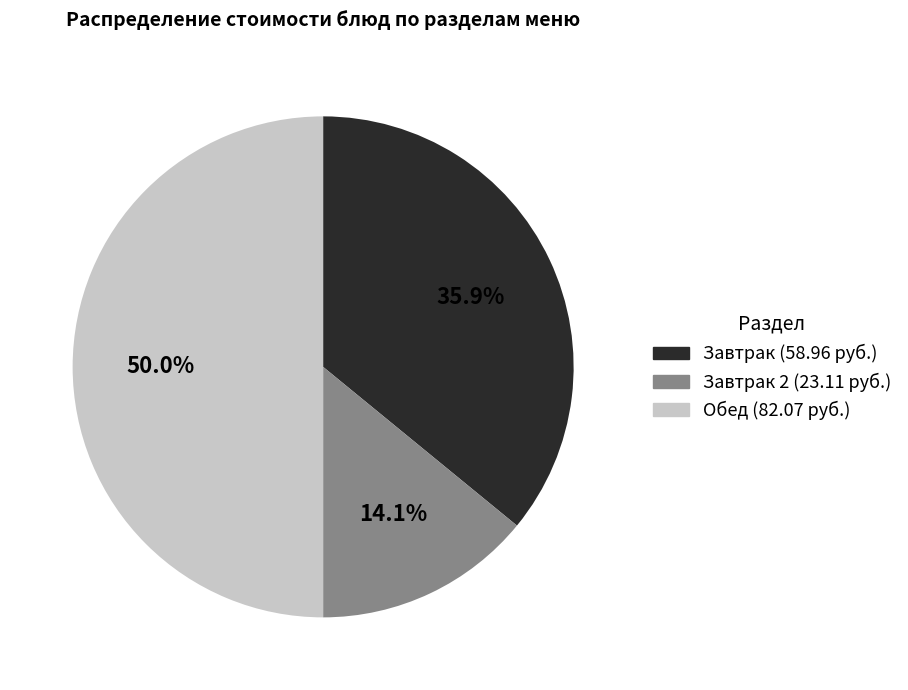

Count the number of slices in the pie.

3